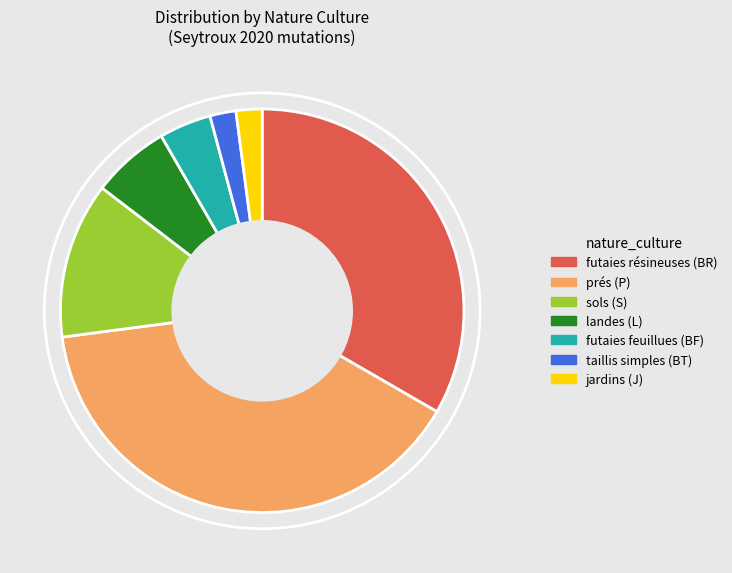

The futaies feuillues (BF) slice represents 4% of the pie. True or false?

True